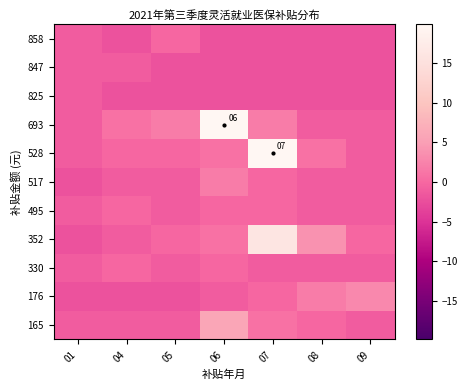

The 847 series shows -3.6 at 05. True or false?

False